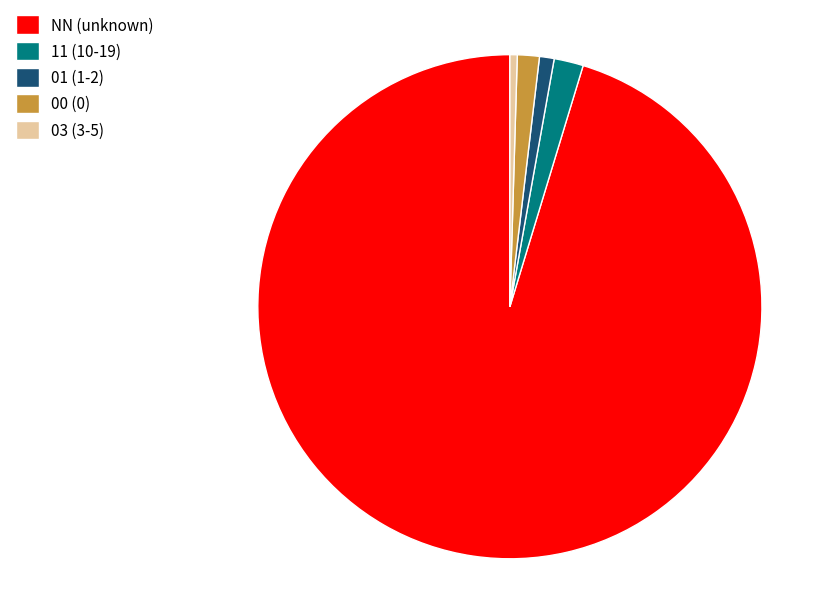

Approximately how many times larger is the value at 03 (3-5) compared to 11 (10-19)?

0.3